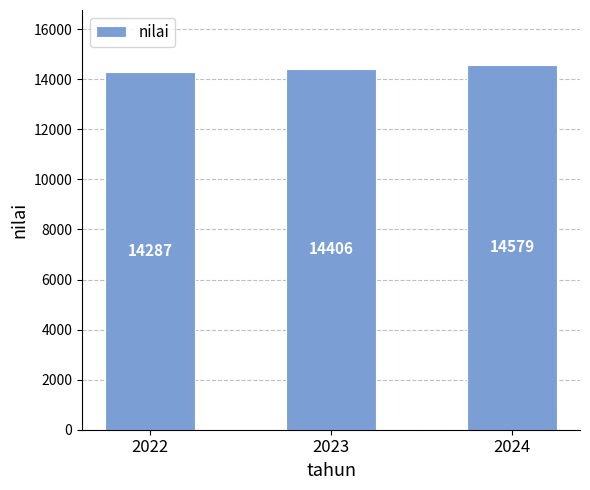

Count the number of categories in the chart.

3